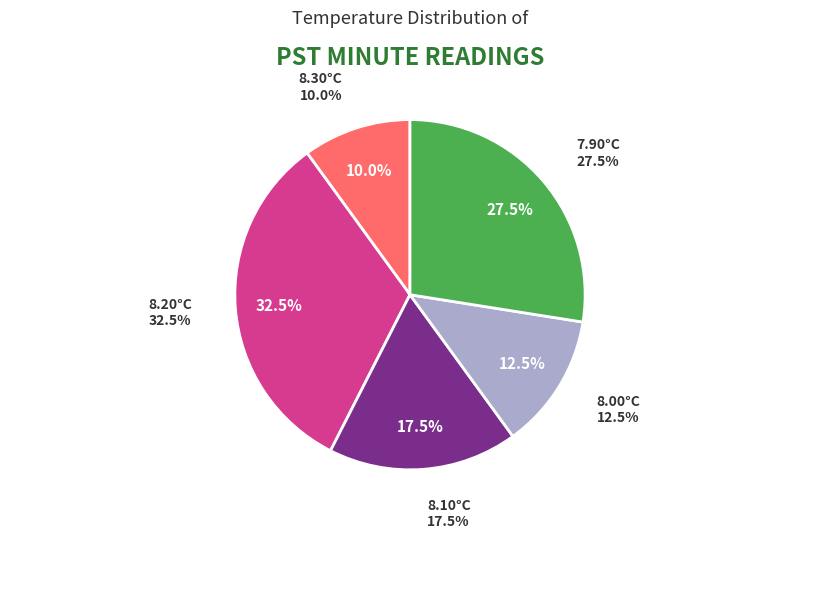

Count the number of slices in the pie.

5